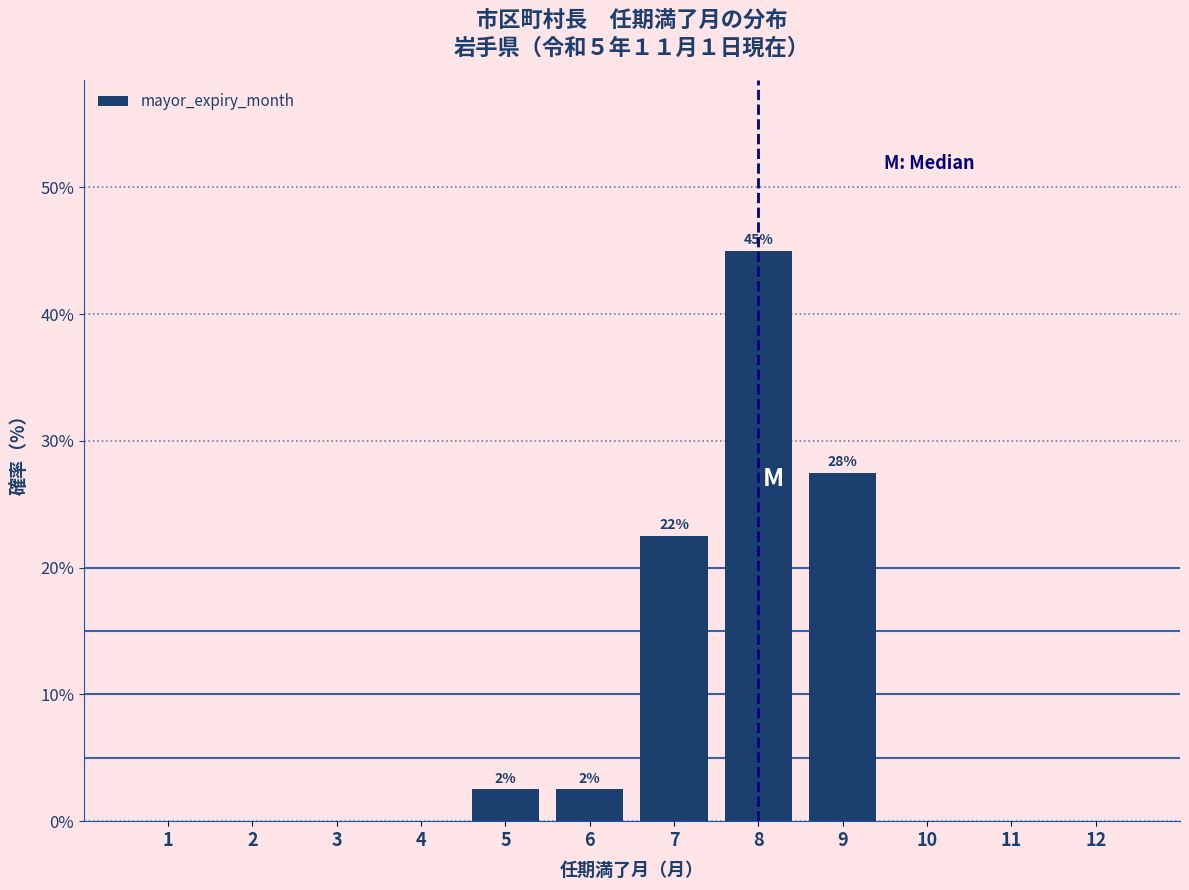

Which range on the x-axis has the tallest bar?

7.5 to 8.5